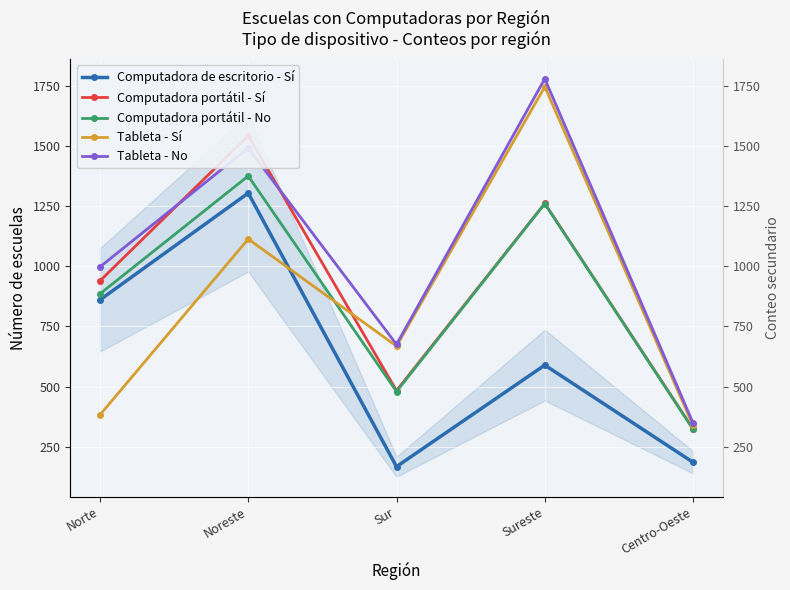

True or false: Tableta - No has a value of 997 at Norte.

True